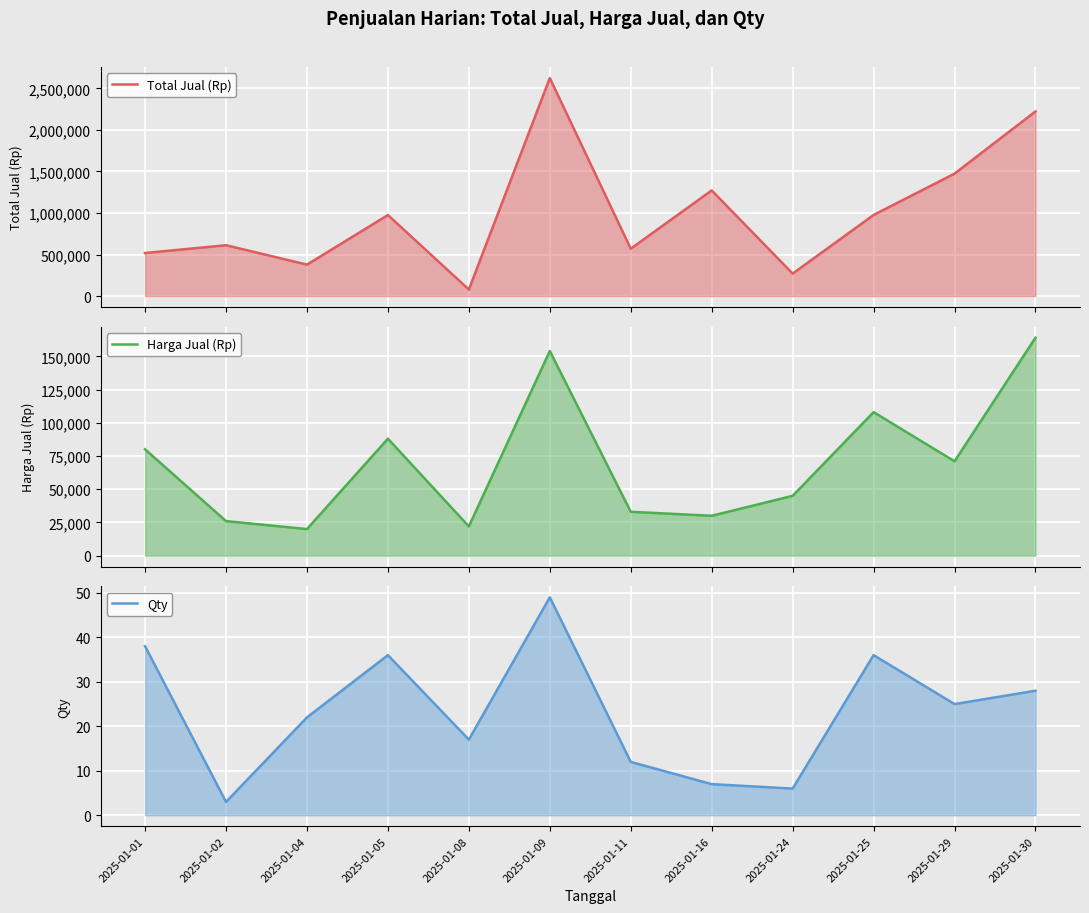

At 2025-01-08, list the series in order from largest to smallest.

Total Jual (Rp), Harga Jual (Rp), Qty